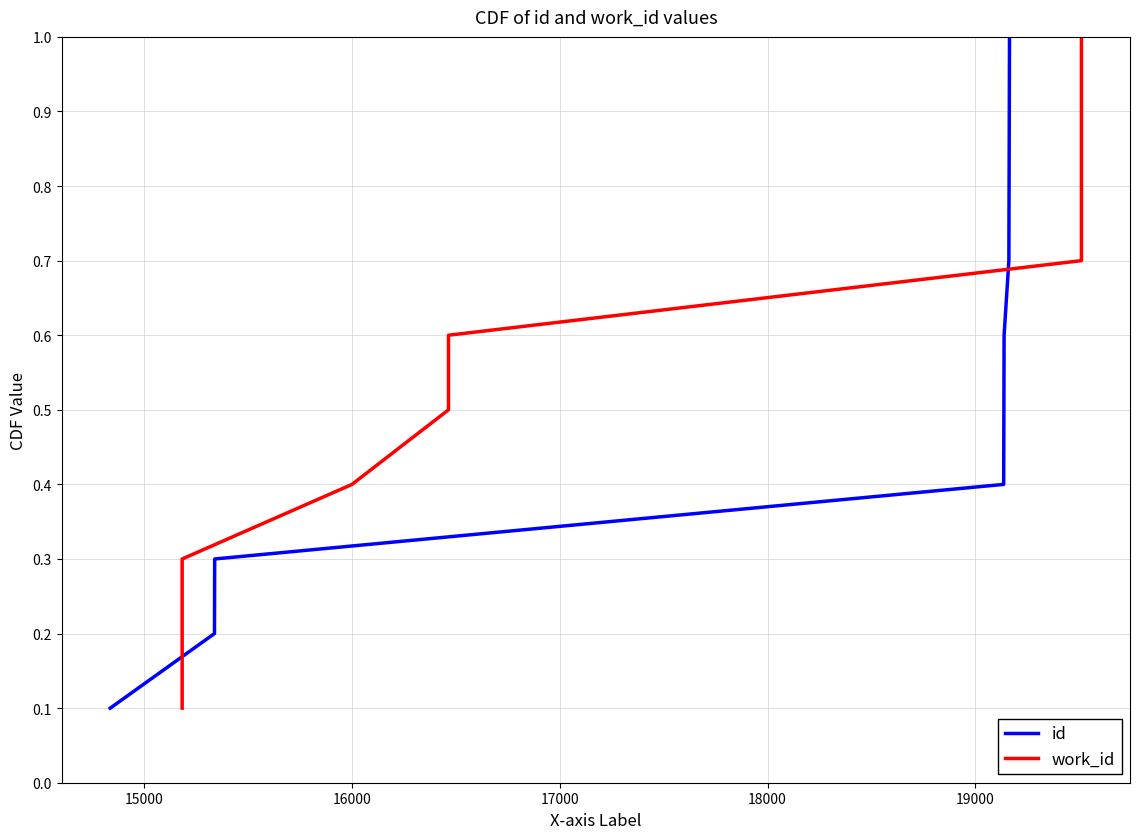

What is the highest value of the id series?

1.0